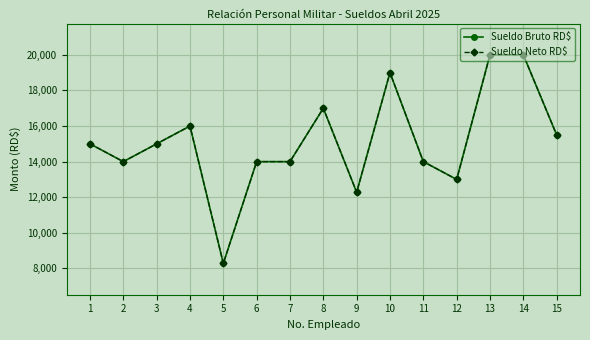

What is the greatest value displayed?

20000